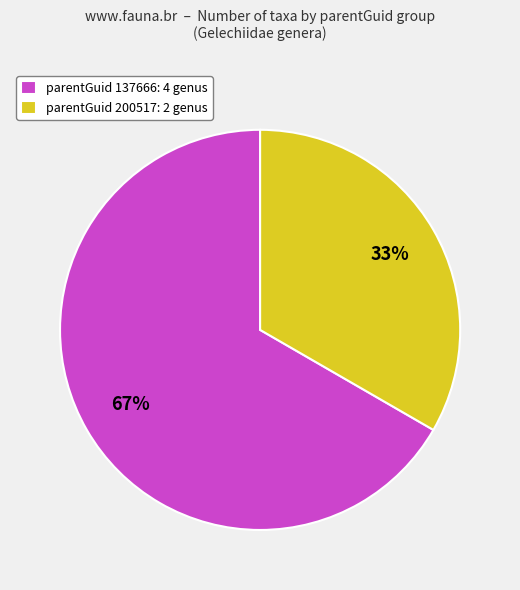

What percentage is the parentGuid 137666: 4 genus slice, to the nearest percent?

67%